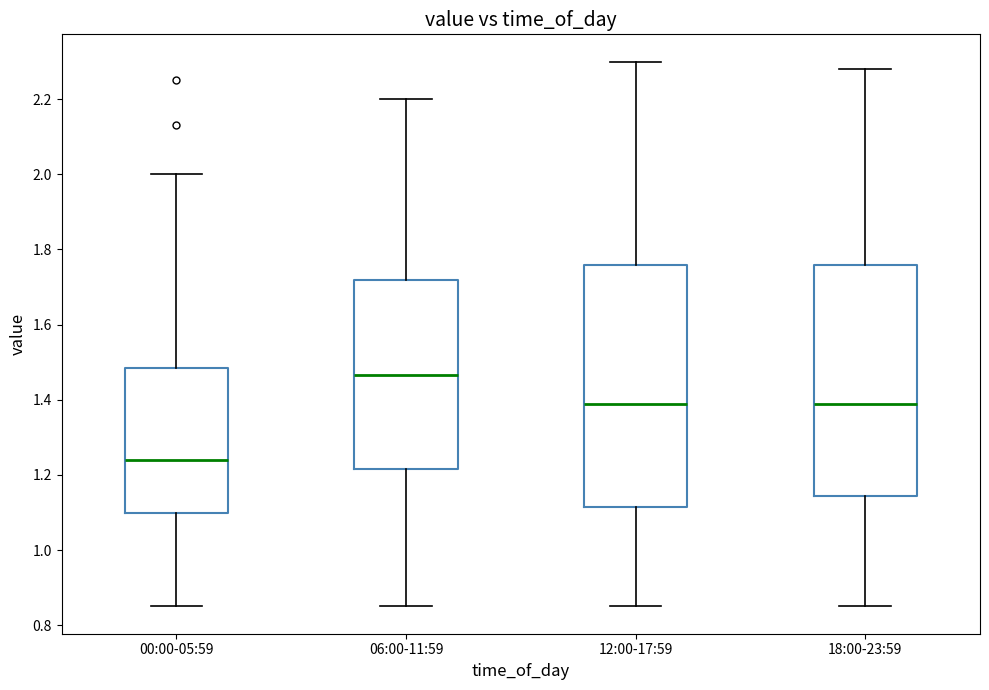

Comparing the boxes themselves (not the whiskers), which one is the tallest?

12:00-17:59